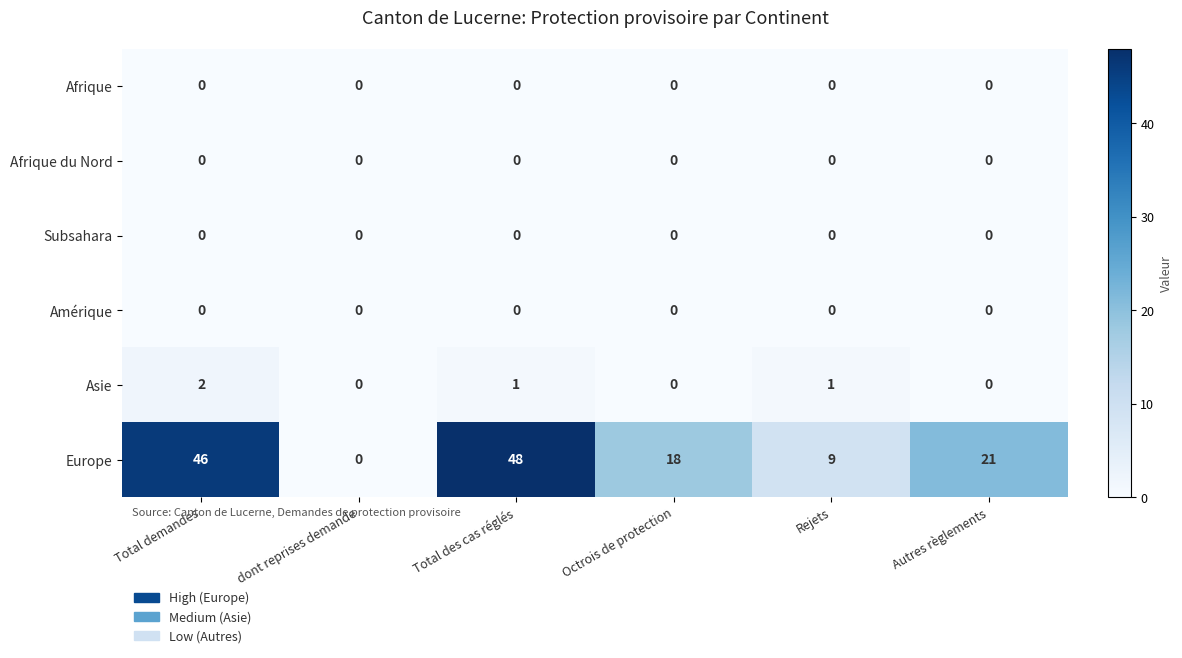

At which category is the sum across all series the highest?

Total des cas réglés